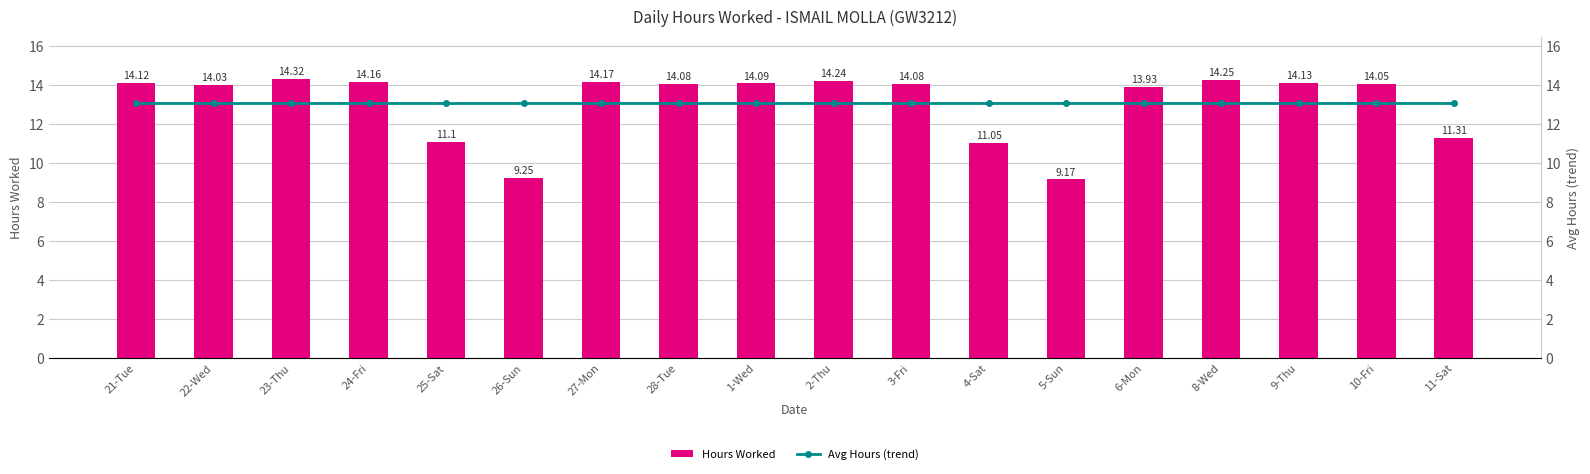

True or false: Hours Worked has a value of 14.2 at 27-Mon.

True